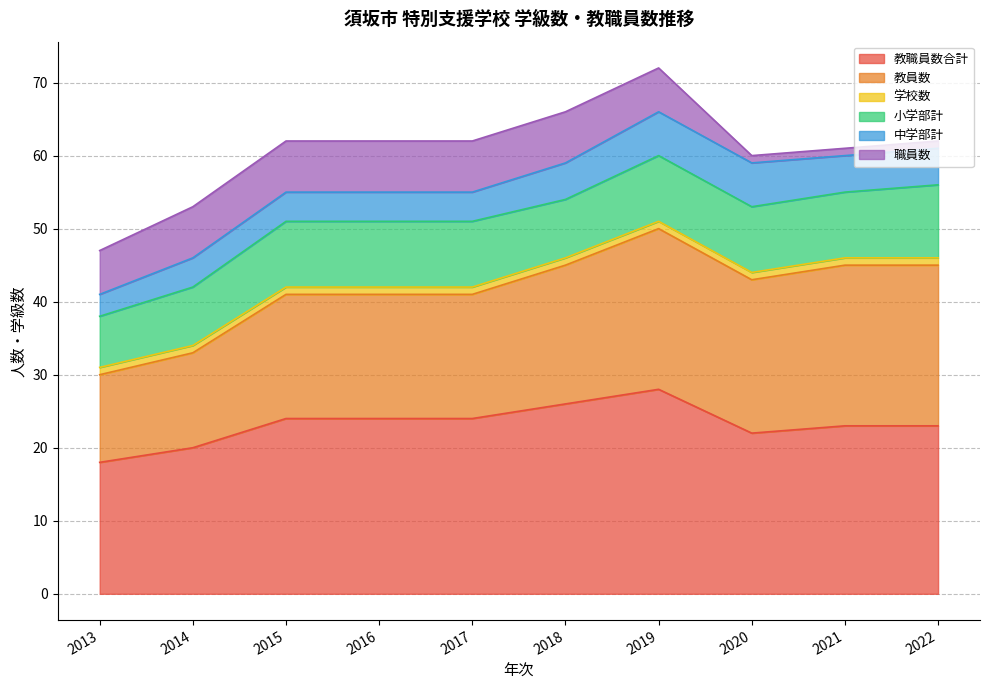

Which series has the largest total across all categories?

教職員数合計